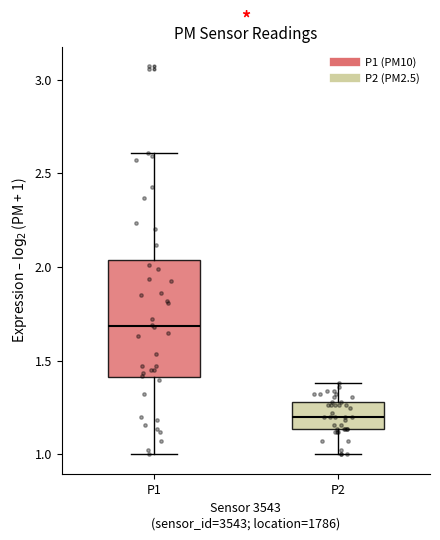

Reading left to right, read every box against the y-axis: the position of its median line, the range the box covers, and the ends of its whiskers. The values are not printed on the chart, so give them approximately, as read against the axis.

P1: median 1.70, box 1.40 to 2.05, whiskers 1.00 to 2.60
P2: median 1.20, box 1.15 to 1.30, whiskers 1.00 to 1.40